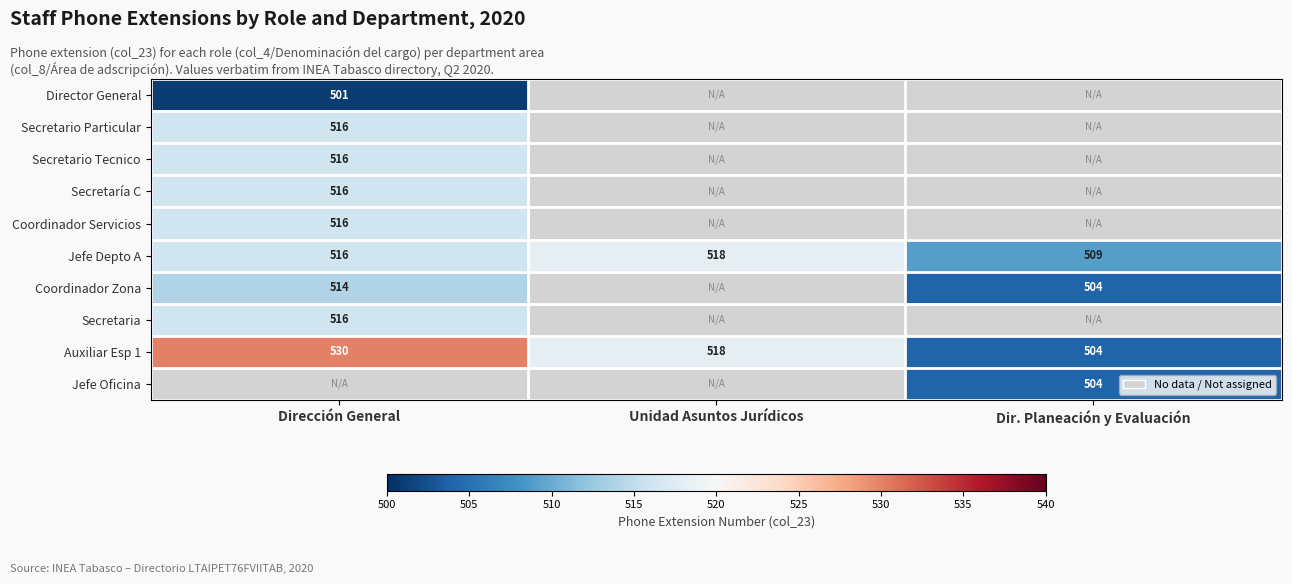

Is it true that Coordinador Zona equals 343 at Dirección General?

False